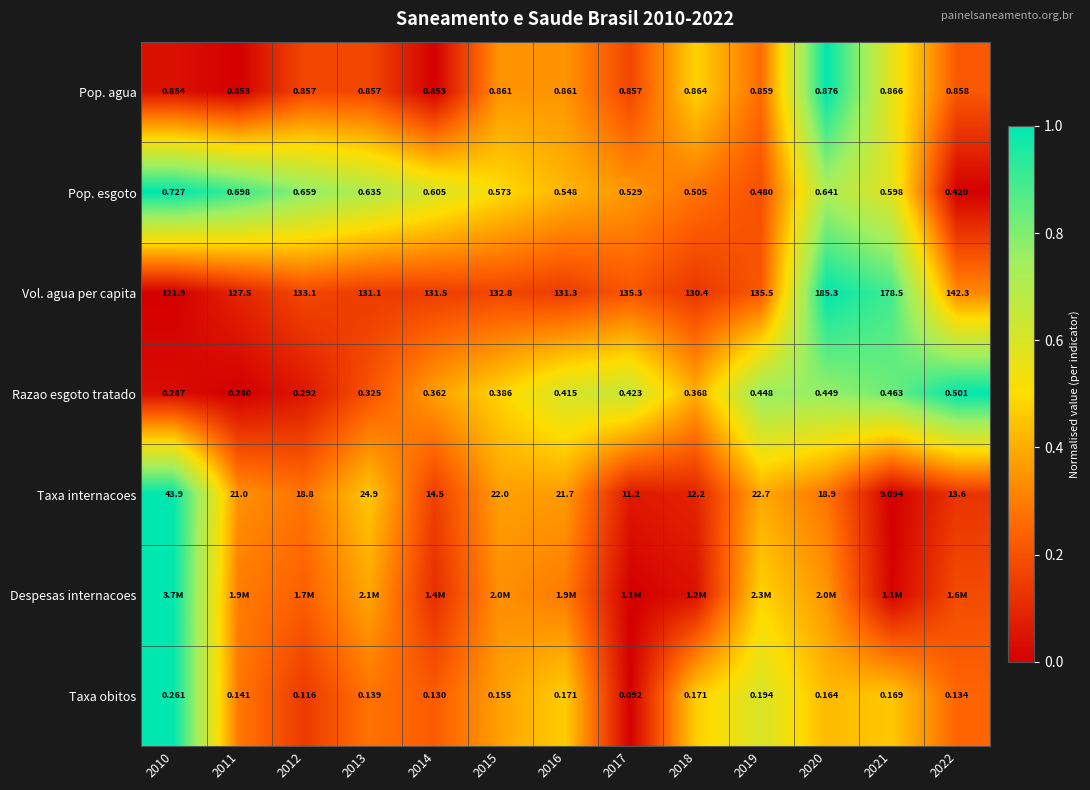

Is the value of Pop. agua at 2018 greater than the value of Vol. agua per capita at 2011?

No